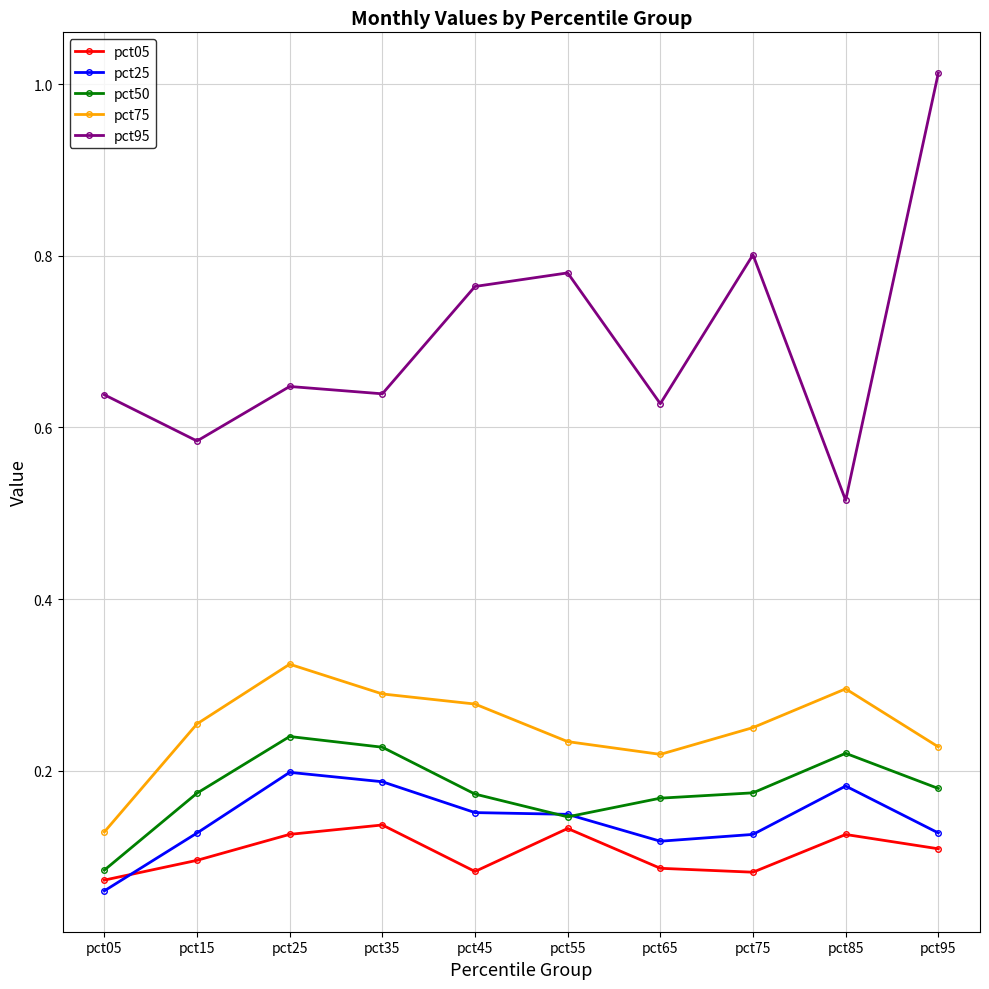

How many interior local peaks does the pct95 series have?

3